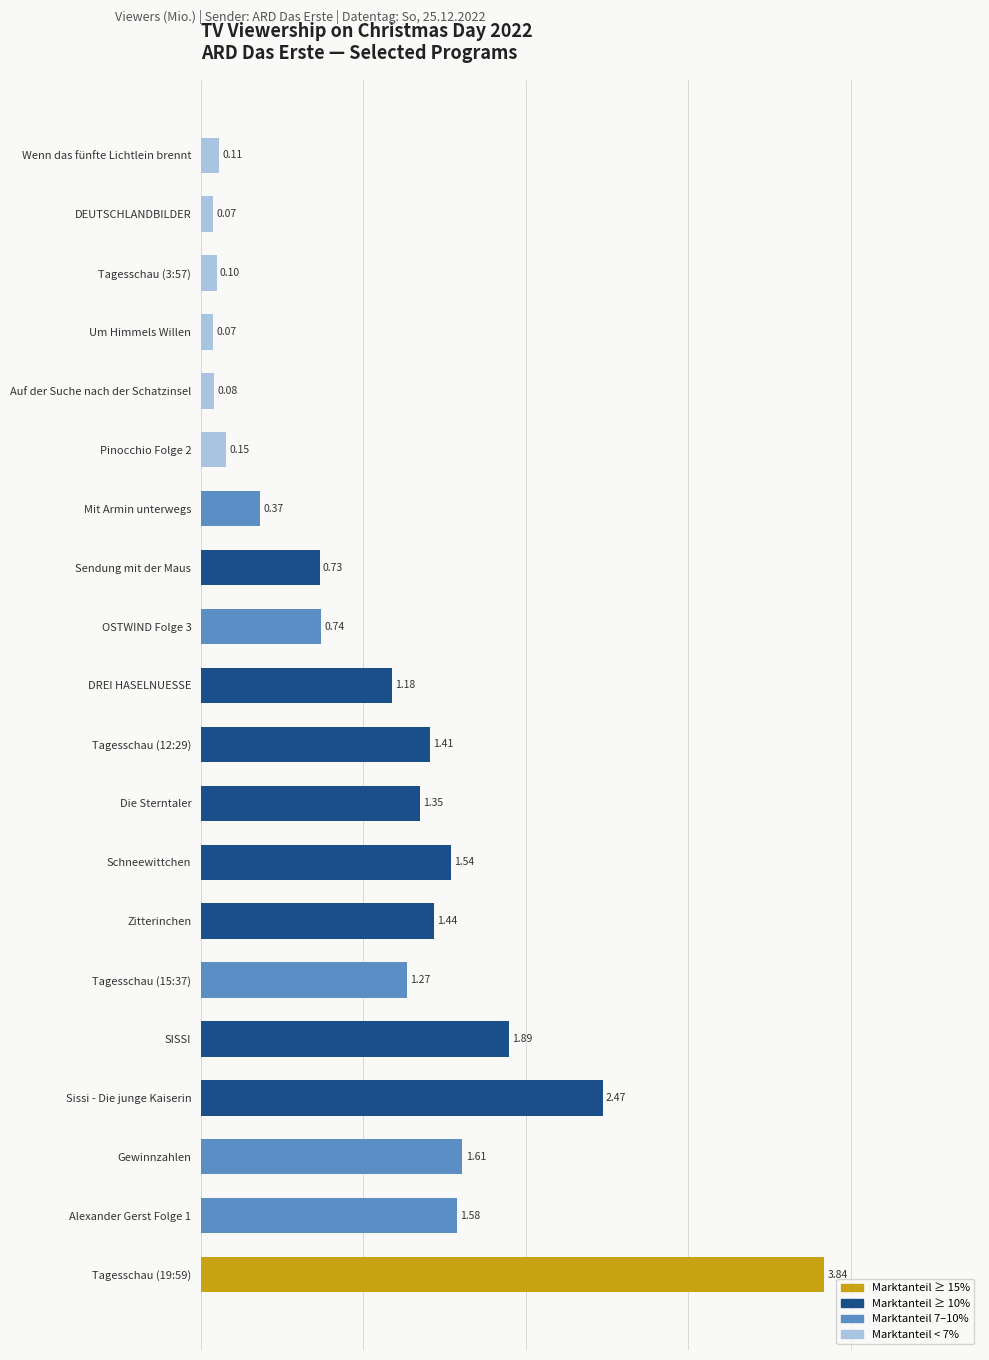

At which label is the value closest to 1?

DREI HASELNUESSE